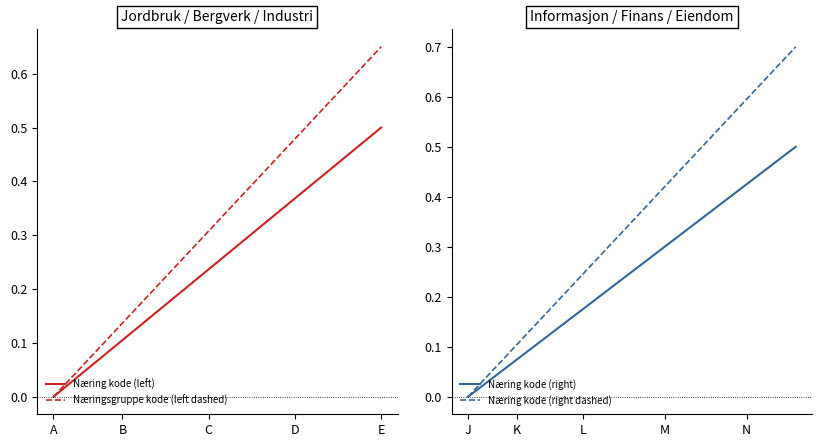

At which label does Næring kode (left) reach its minimum?

A